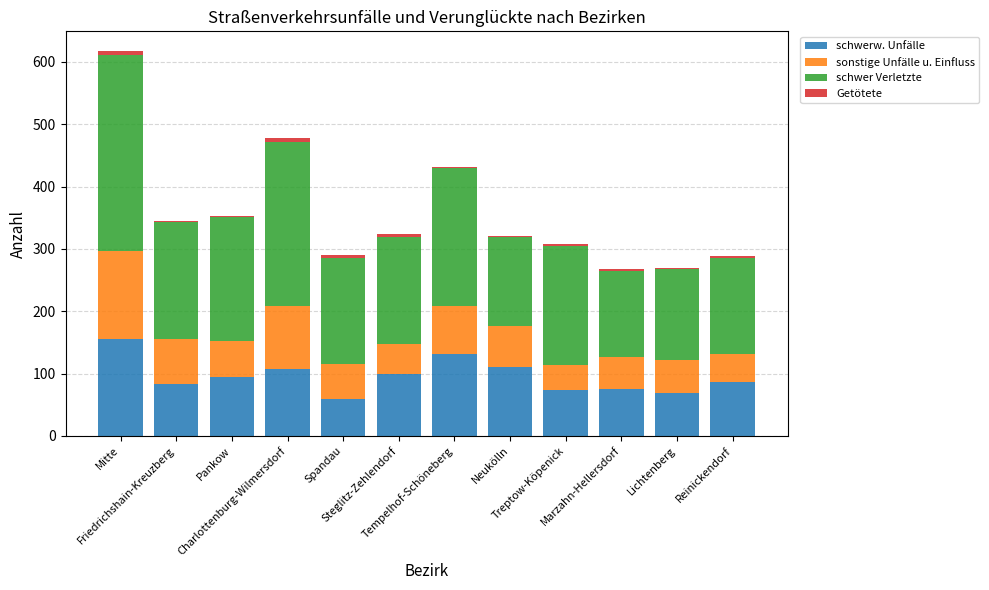

What position from the left is Neukölln?

8